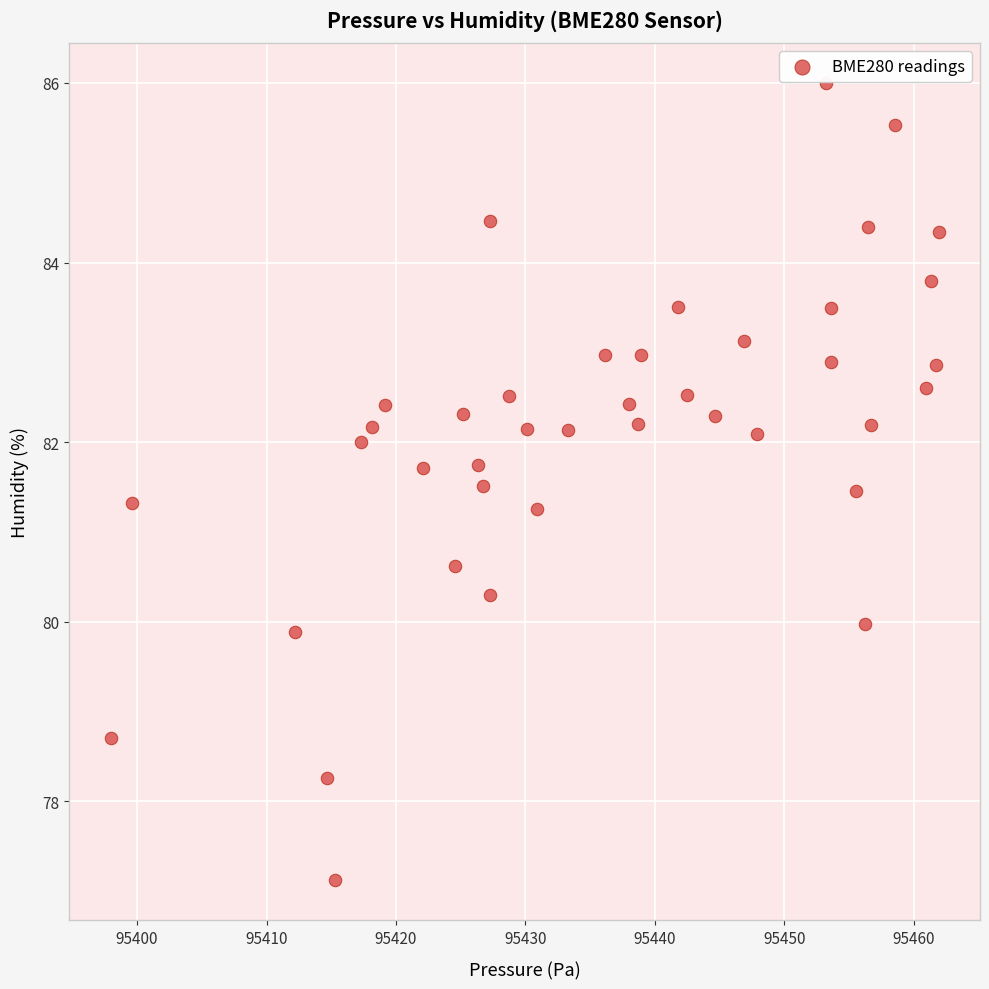

What is the range of X values (max minus min)?

63.9